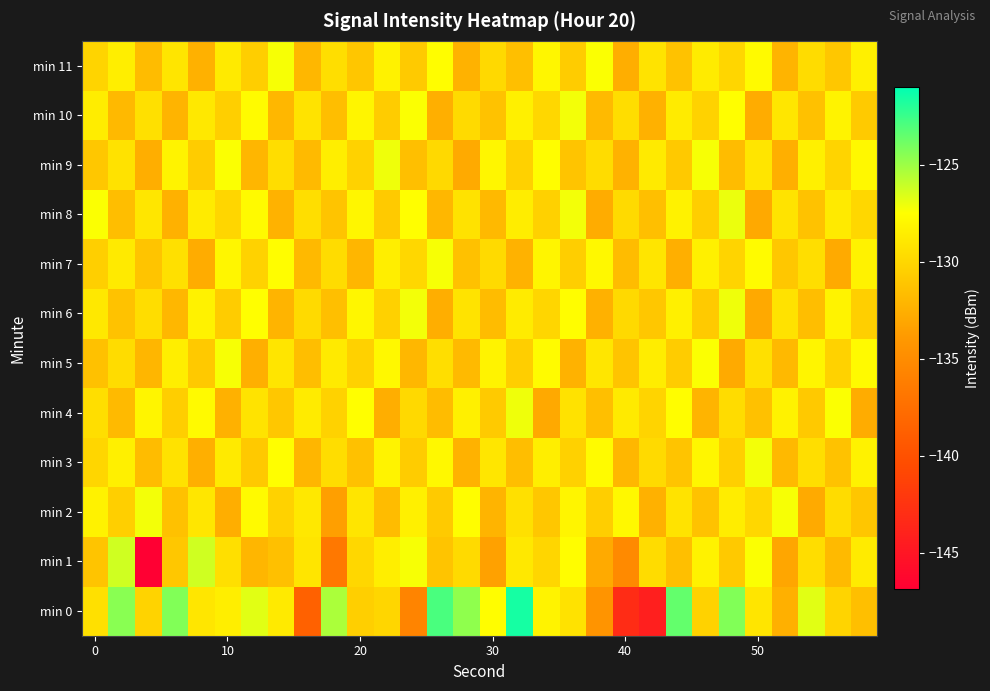

At which category is the sum across all series the highest?

16